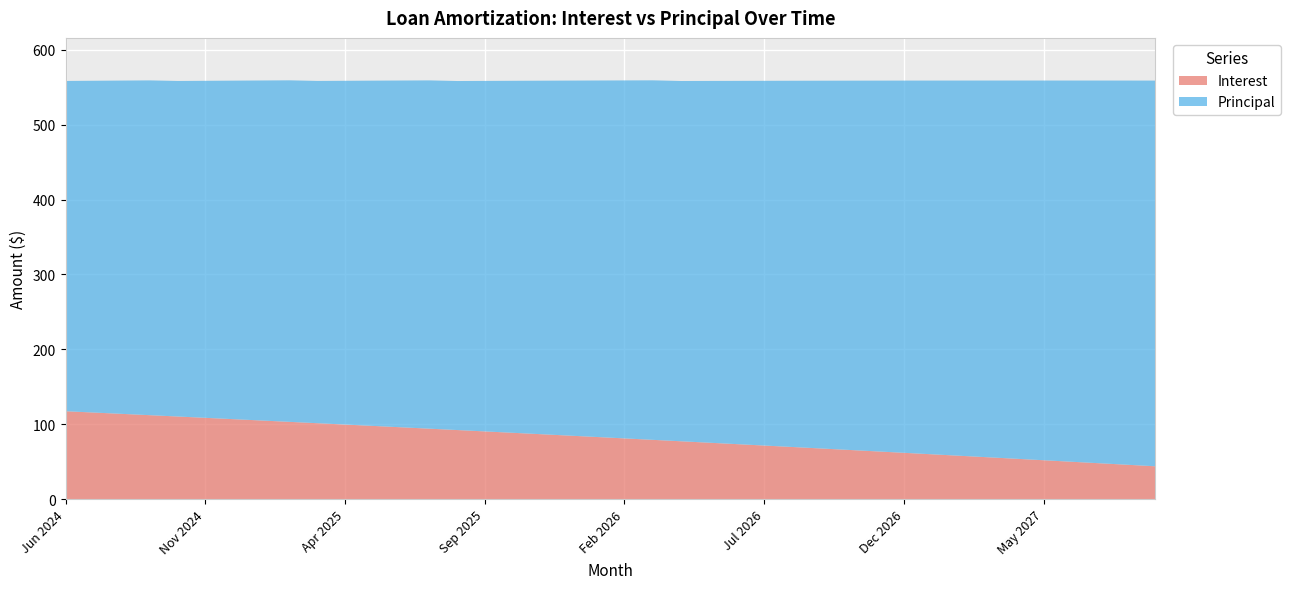

What is the smallest value displayed?

44.5